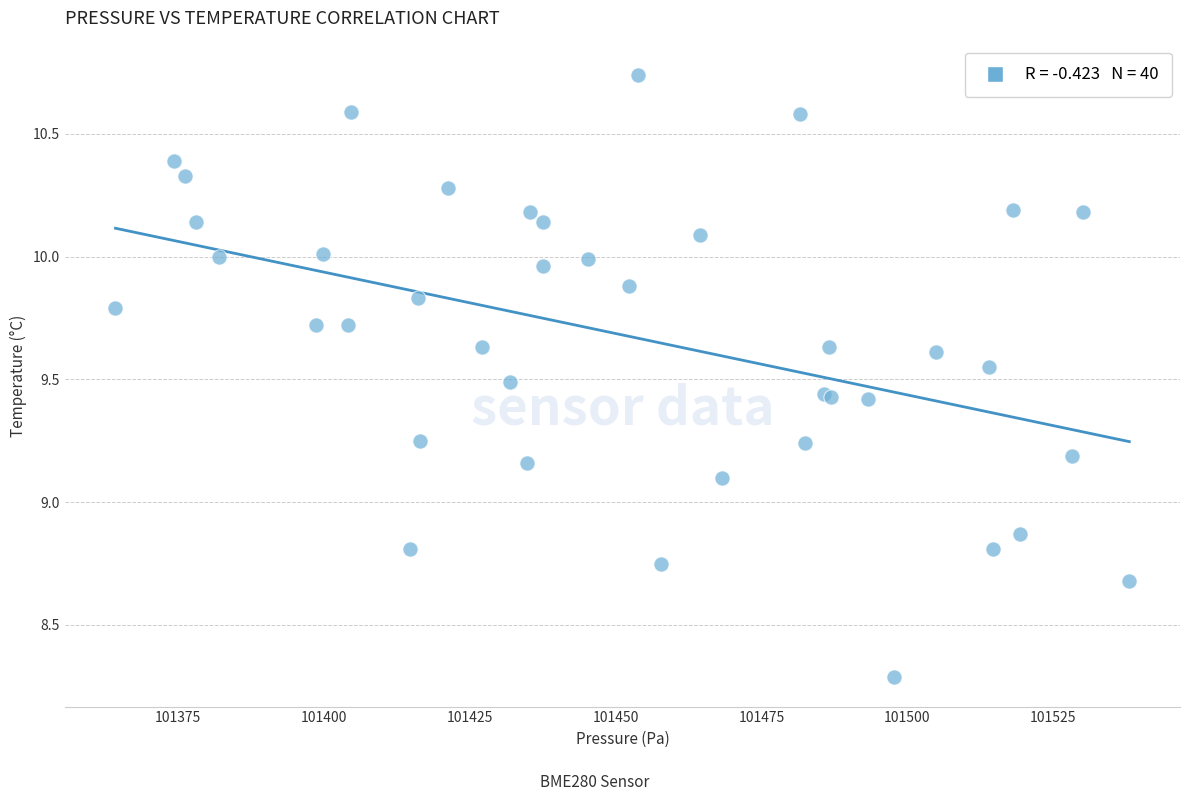

What Y value in the scatter plot is closest to 9?

9.1